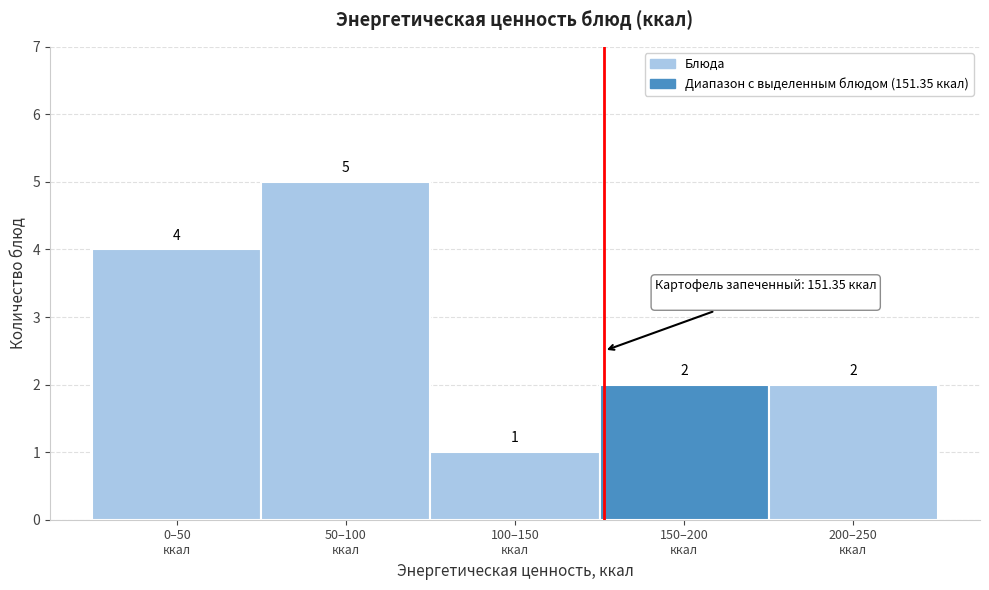

Reading left to right, what are all the values shown in this chart?

4	5	1	2	2